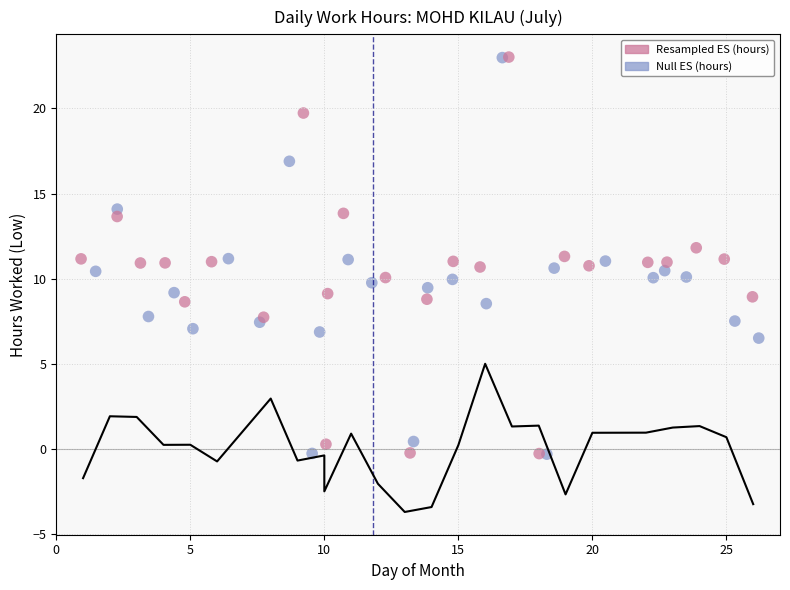

What are all the series names shown in the legend?

Resampled ES (hours), Null ES (hours)